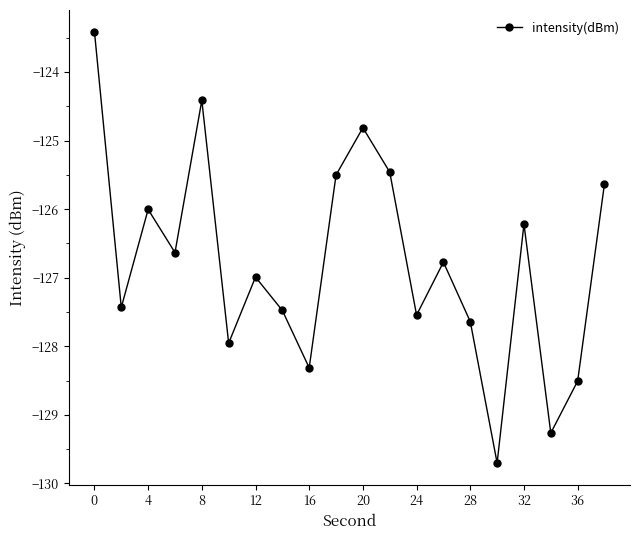

Reading left to right, transcribe all the data shown in this chart.

-123.4	-127.4	-126.0	-126.6	-124.4	-128.0	-127.0	-127.5	-128.3	-125.5	-124.8	-125.5	-127.5	-126.8	-127.6	-129.7	-126.2	-129.3	-128.5	-125.6